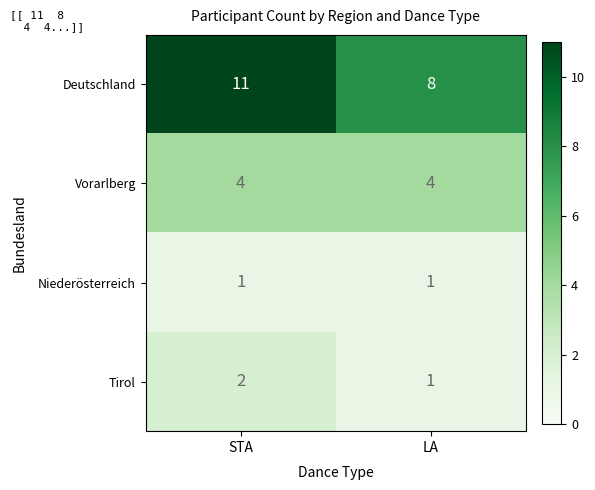

Reading left to right, what are all the values shown in this chart?

Deutschland: STA=11	LA=8
Vorarlberg: STA=4	LA=4
Niederösterreich: STA=1	LA=1
Tirol: STA=2	LA=1